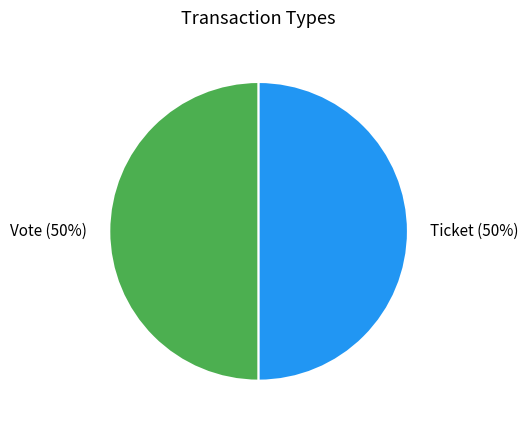

How many segments does this pie chart have?

2